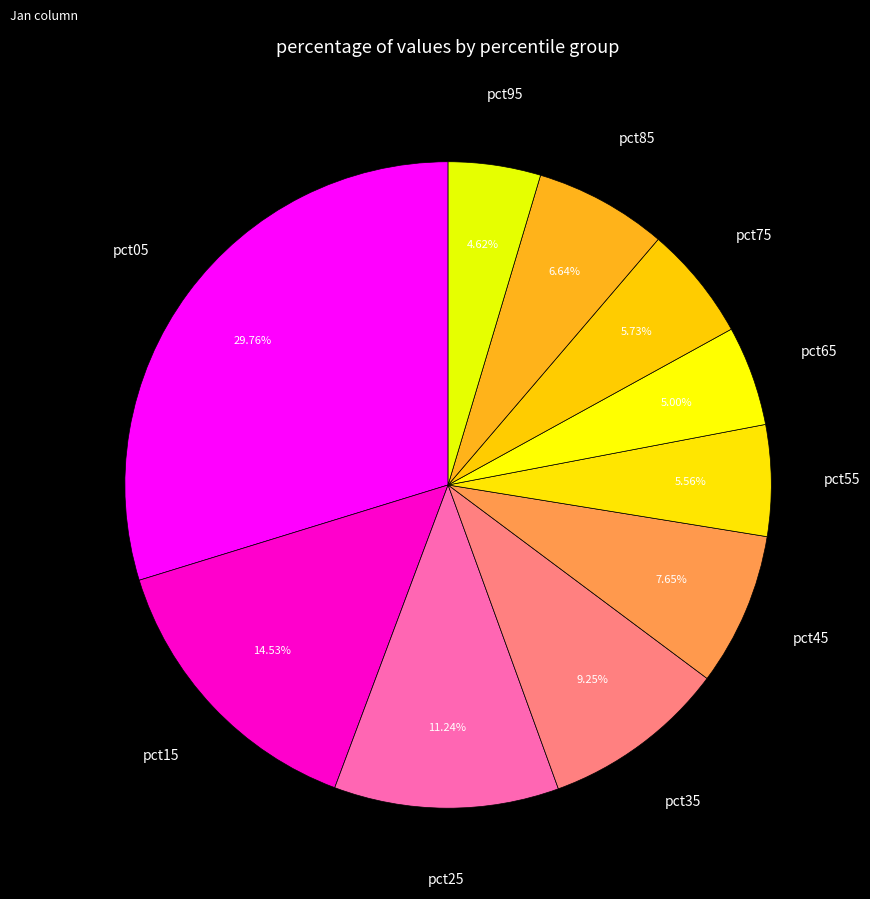

To the nearest percent, what is the difference between the largest and smallest slice percentages?

25%